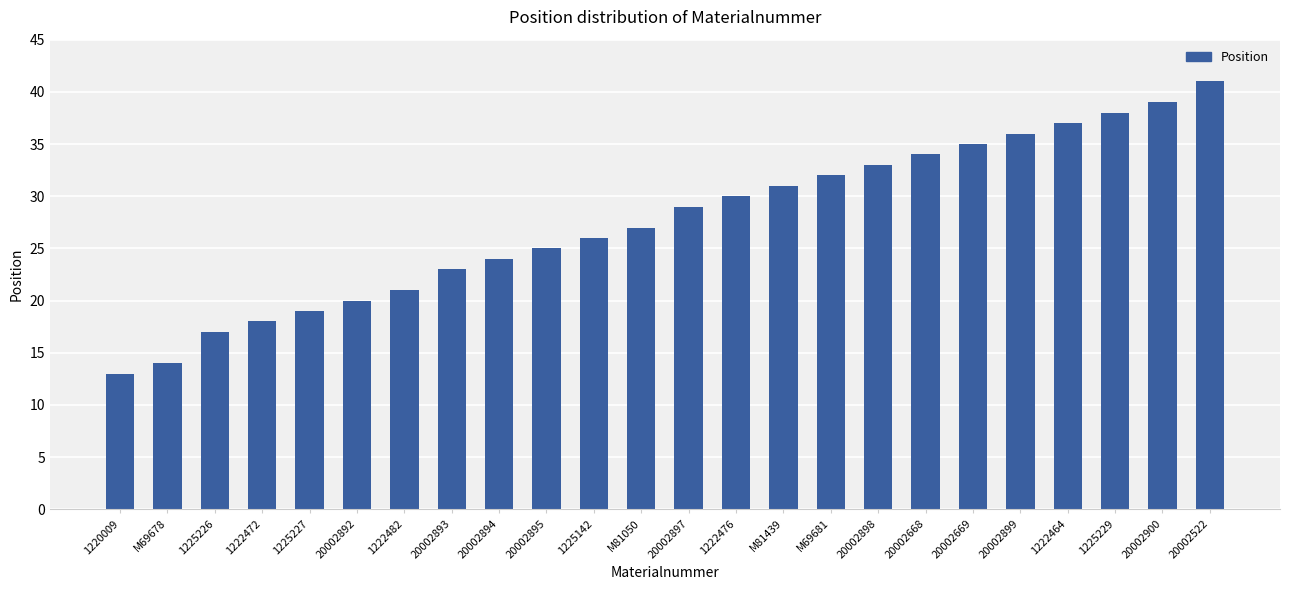

Reading left to right, transcribe all the data shown in this chart.

1220009=13	M69678=14	1225226=17	1222472=18	1225227=19	20002892=20	1222482=21	20002893=23	20002894=24	20002895=25	1225142=26	M81050=27	20002897=29	1222476=30	M81439=31	M69681=32	20002898=33	20002668=34	20002669=35	20002899=36	1222464=37	1225229=38	20002900=39	20002522=41